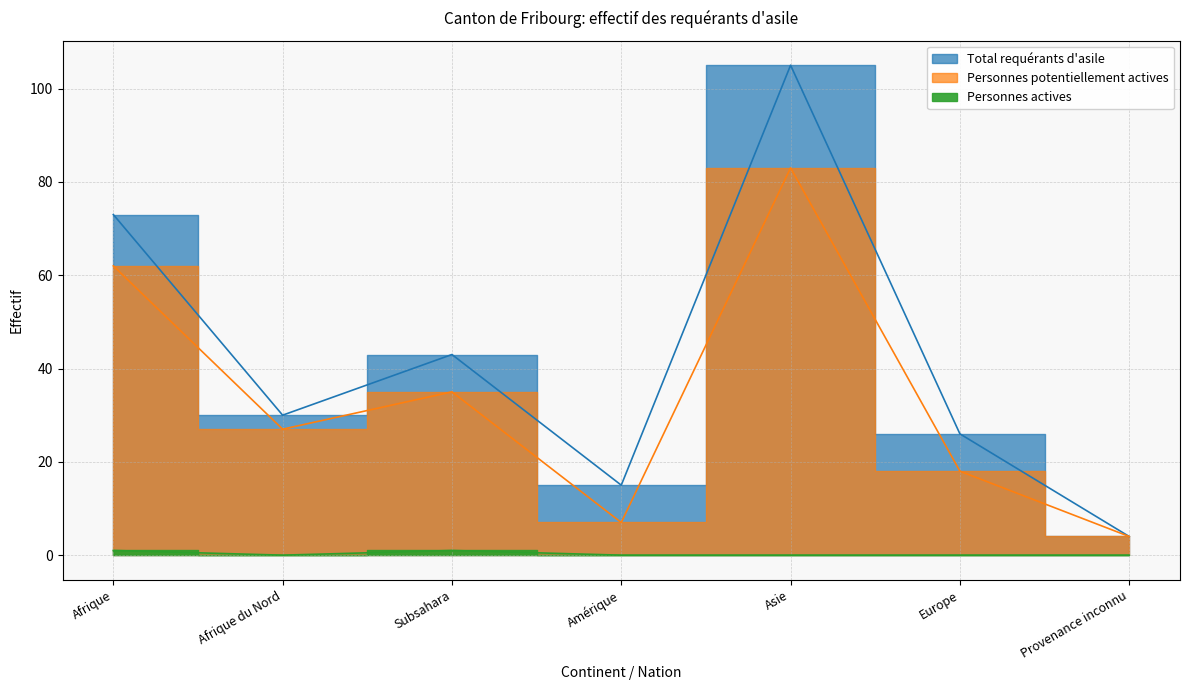

At Amérique, list the series in order from smallest to largest.

Personnes actives, Personnes potentiellement actives, Total requérants d'asile